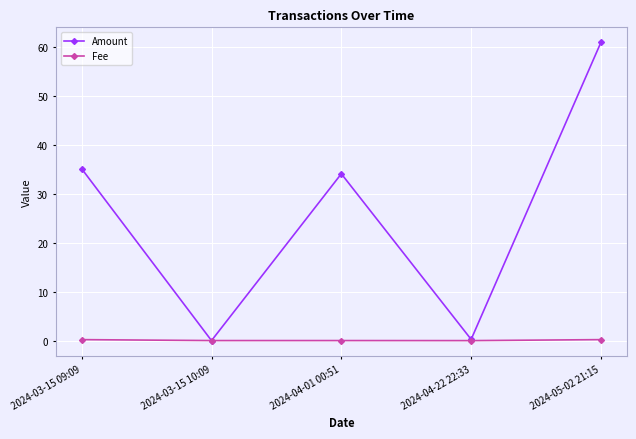

True or false: Amount has more than 2 points higher than both neighbors.

False